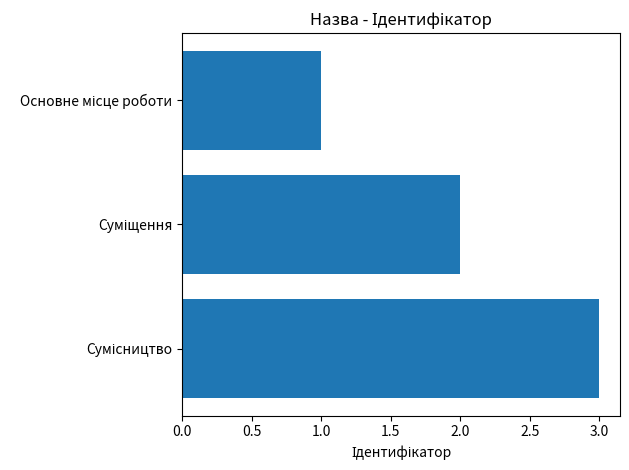

What is the sum of all values?

6